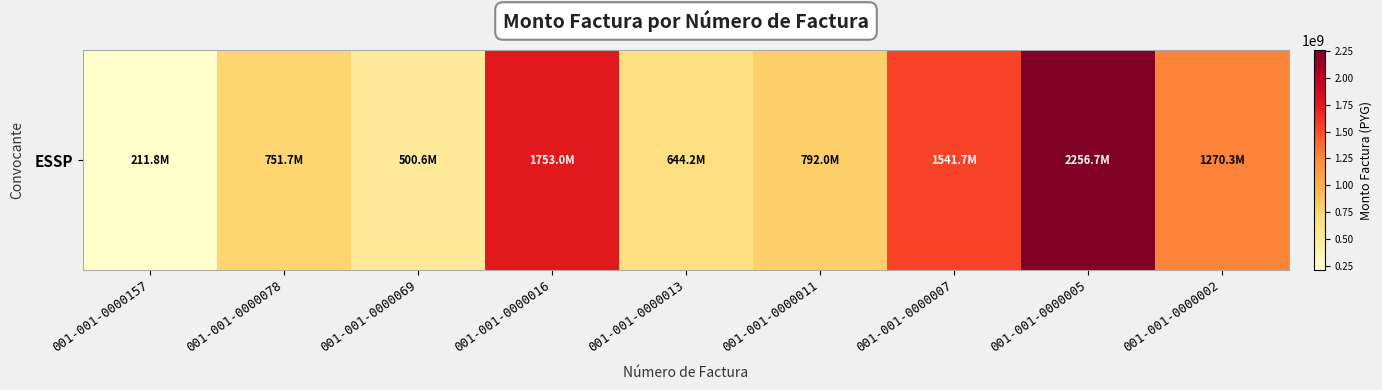

What is the maximum value shown in the chart?

2256673290